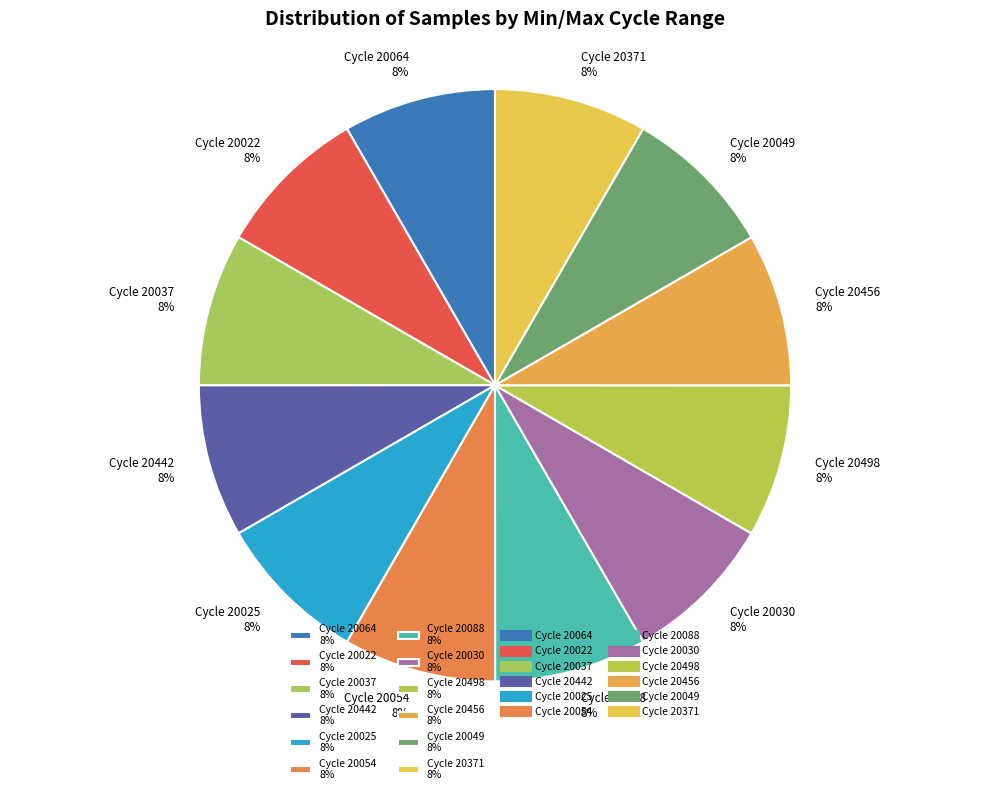

Approximately how many times larger is the value at Cycle 20442 8% compared to Cycle 20049 8%?

1.0